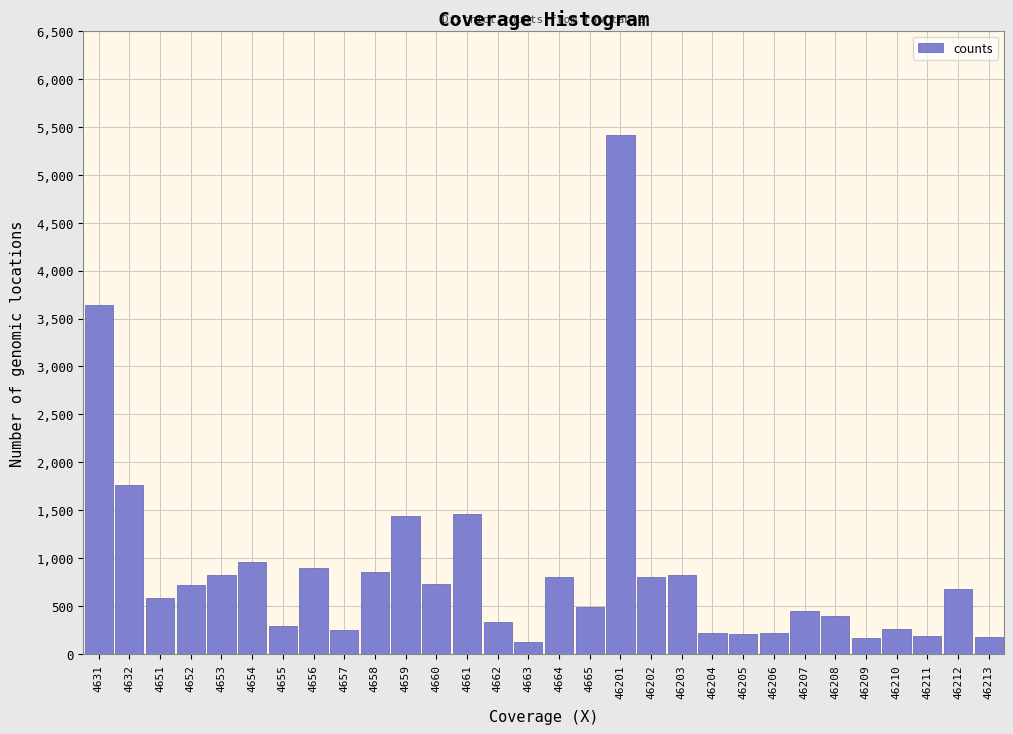

Which has a higher value, 46204 or 4632?

4632